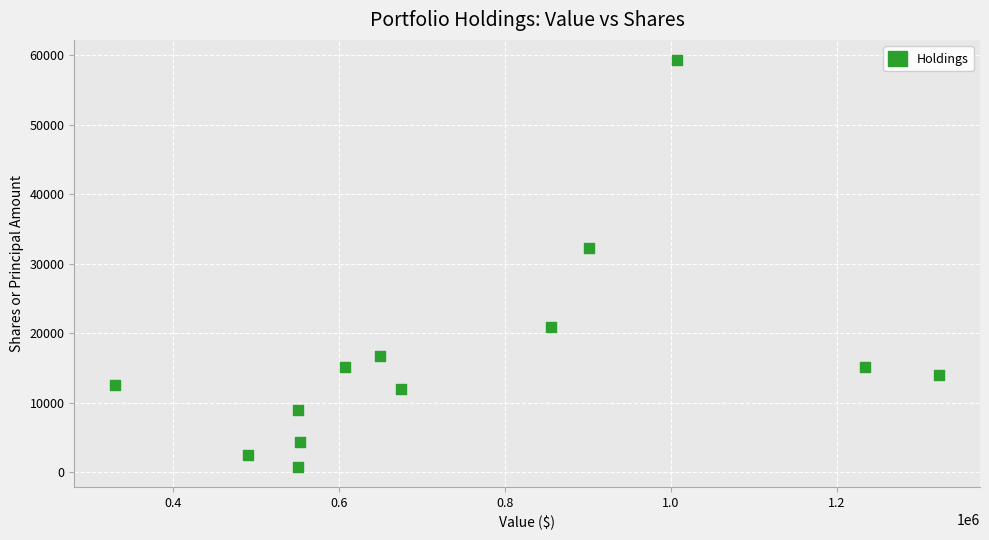

What Y value in the scatter plot is closest to 30030?

32300